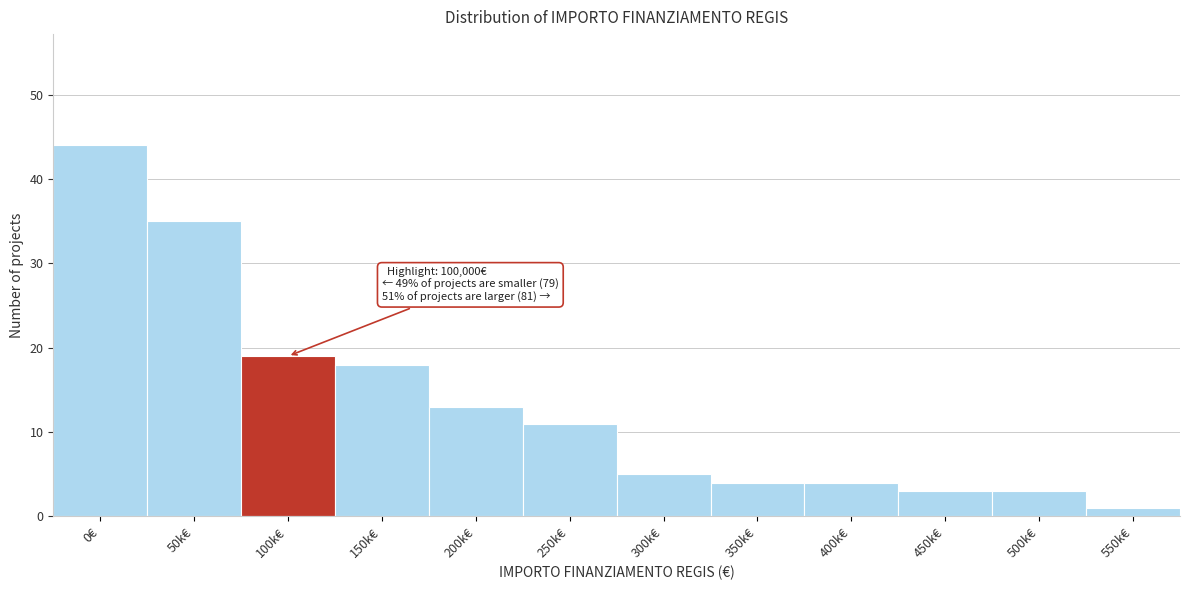

Reading left to right, transcribe all the data shown in this chart.

44	35	19	18	13	11	5	4	4	3	3	1